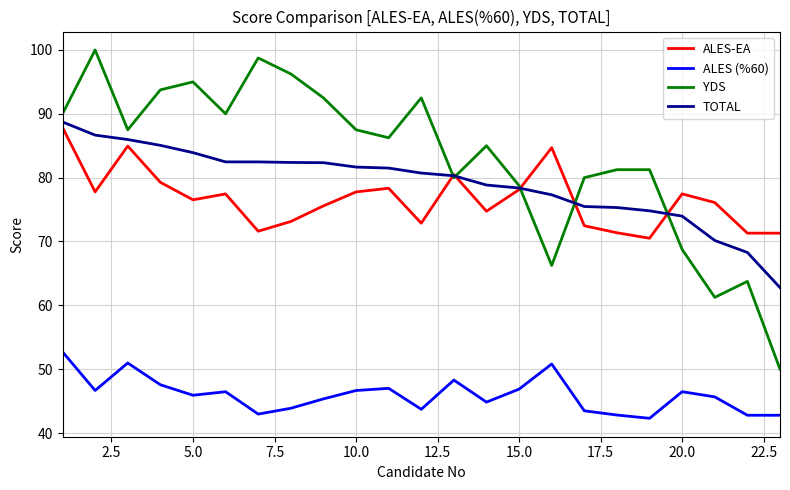

Which series has the largest total across all categories?

YDS